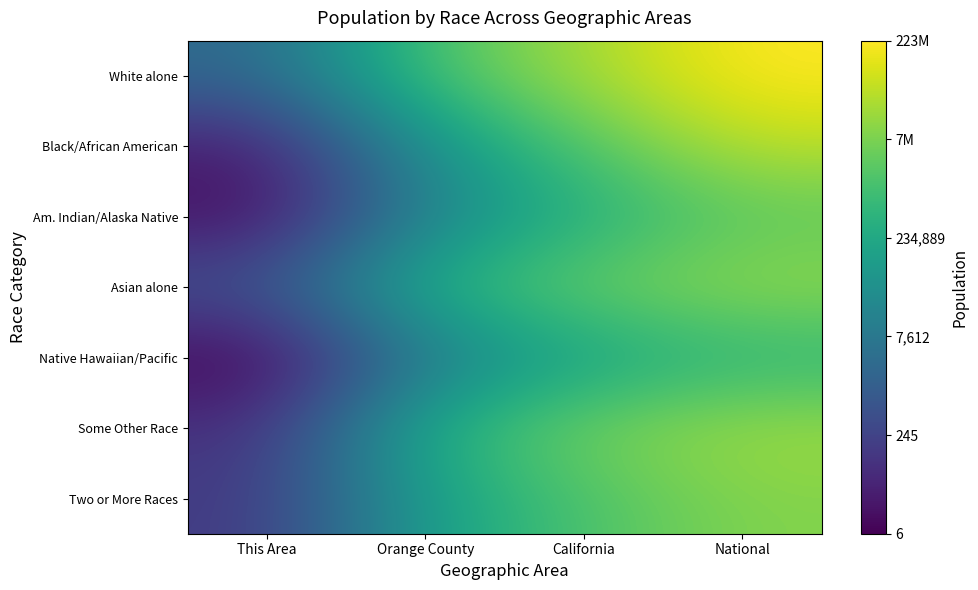

Rank the series at National from lowest to highest value.

Native Hawaiian/Pacific, Am. Indian/Alaska Native, Two or More Races, Asian alone, Some Other Race, Black/African American, White alone